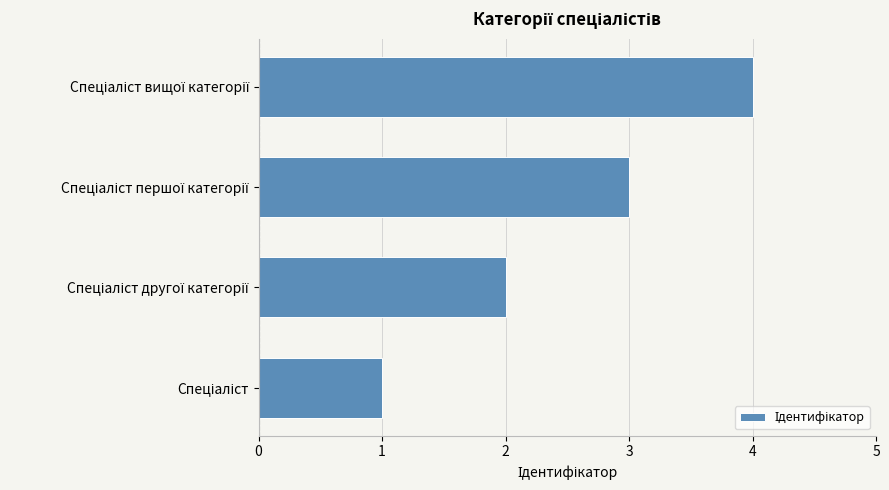

What is the sum of all values?

10